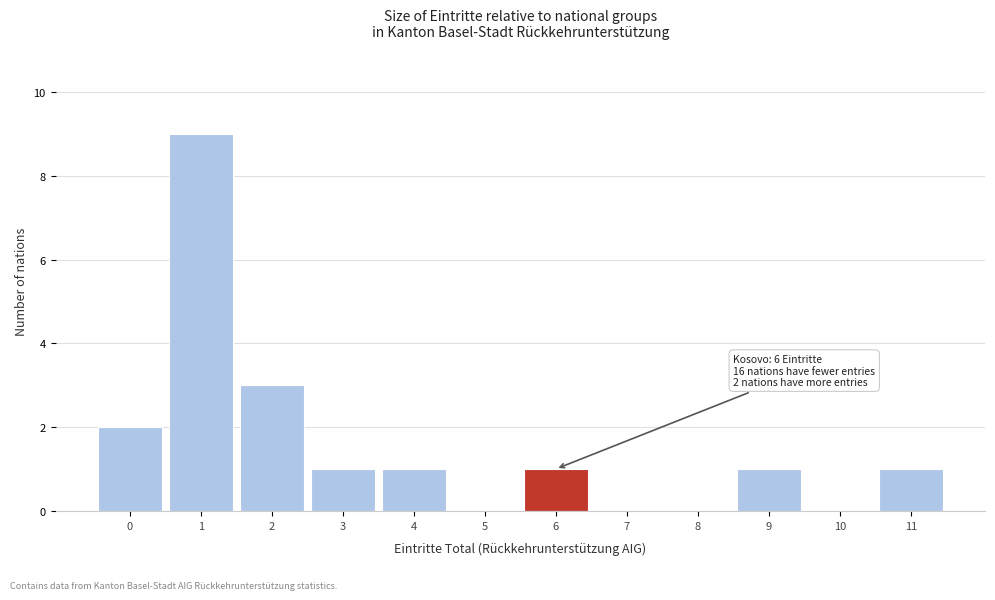

Reading right to left, list all the values displayed in this chart.

11=1	10=0	9=1	8=0	7=0	6=1	5=0	4=1	3=1	2=3	1=9	0=2